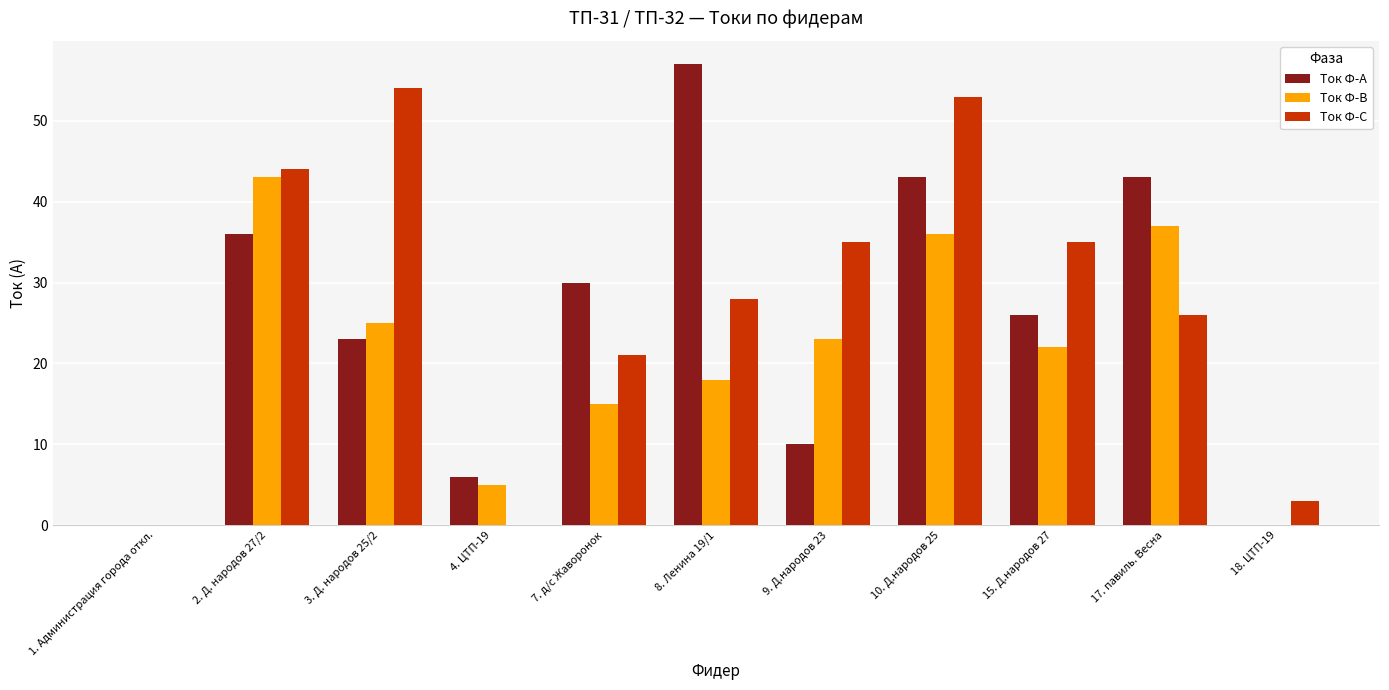

Which series has the largest range (max minus min)?

Ток Ф-А